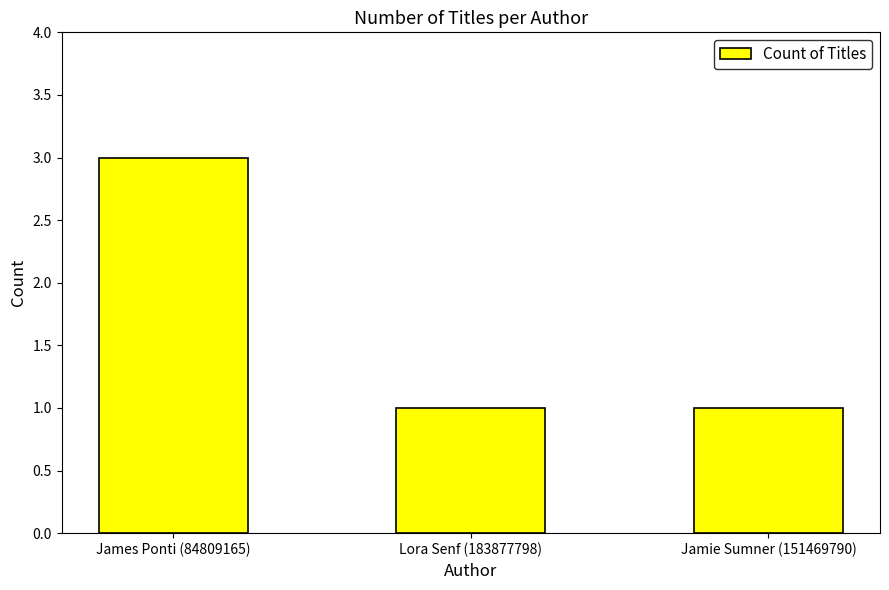

How many categories are shown in the chart?

3